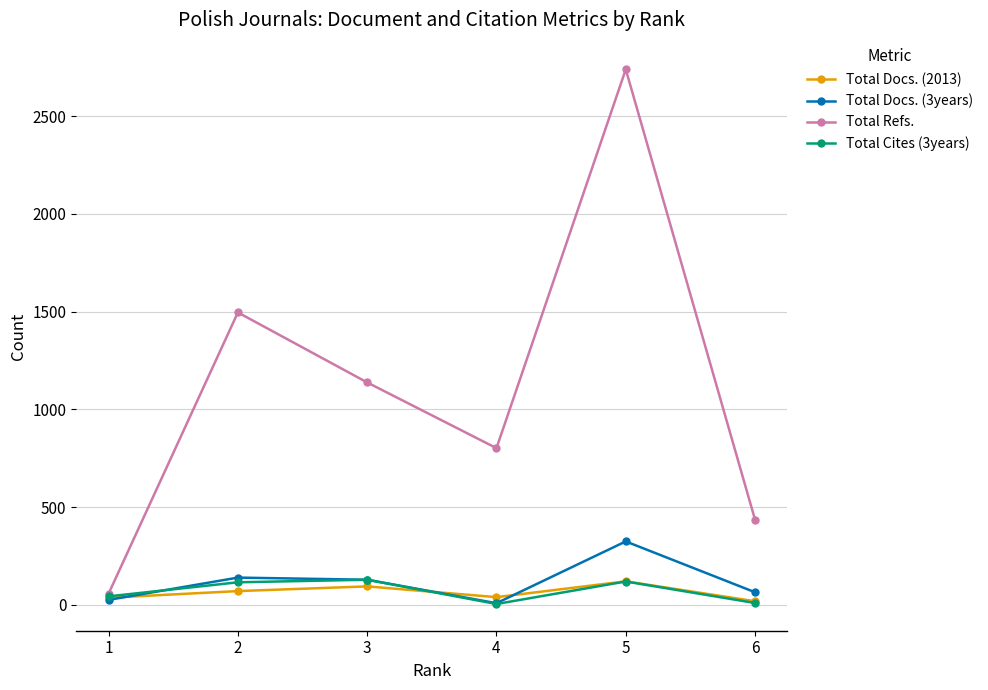

What is the difference between the second highest and minimum values in the Total Docs. (3years) series?

131